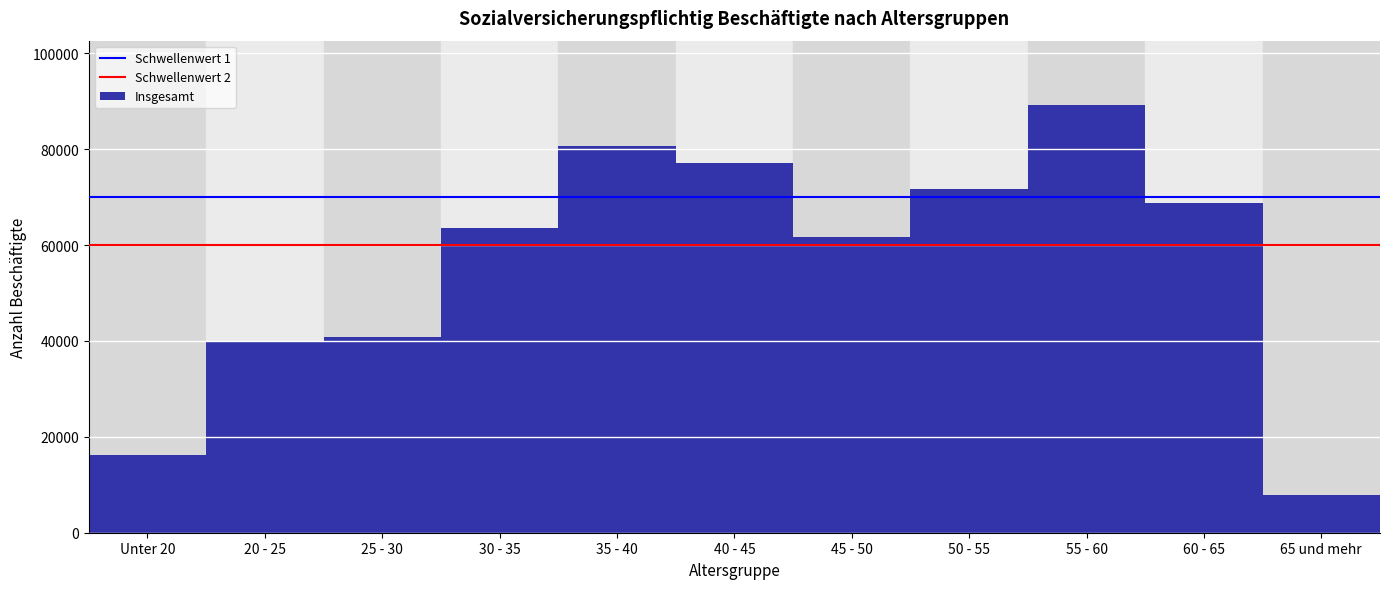

Reading right to left, extract all data points from this chart.

65 und mehr=7971	60 - 65=68824	55 - 60=89241	50 - 55=71747	45 - 50=61725	40 - 45=77145	35 - 40=80571	30 - 35=63490	25 - 30=40738	20 - 25=39740	Unter 20=16231